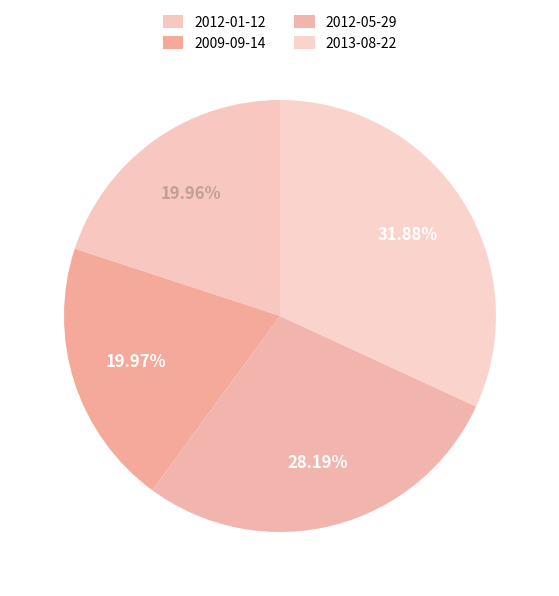

Combined, do 2012-01-12 and 2012-05-29 account for over 50%?

No